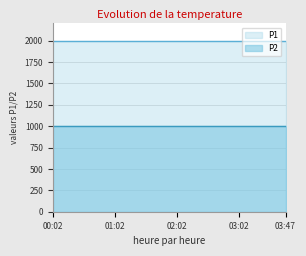

Which series has the largest range (max minus min)?

P1